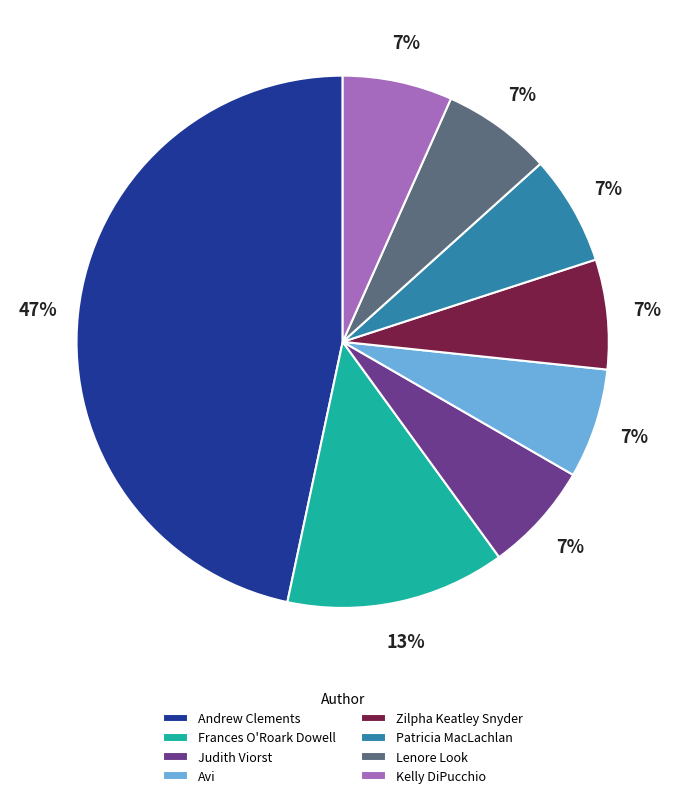

Is Andrew Clements the majority of the pie?

No